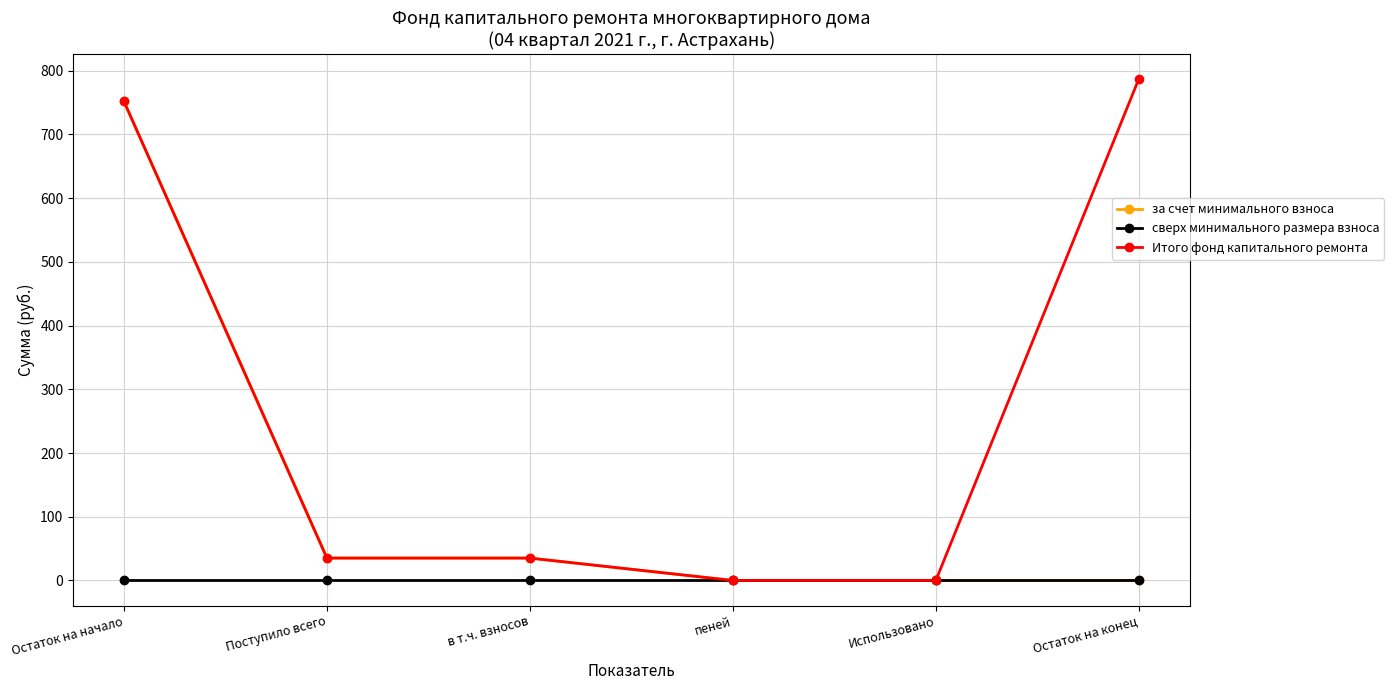

What is the total value across all series at Остаток на начало?

1503.5